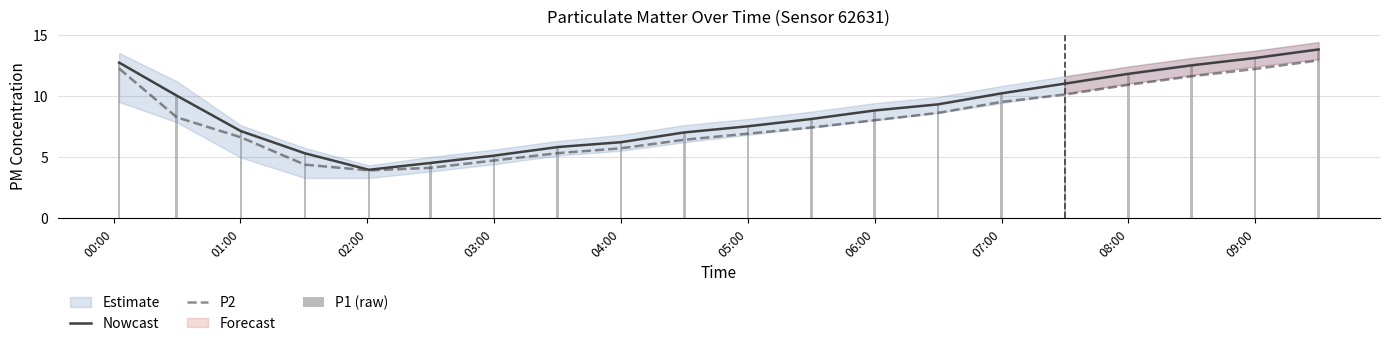

Is the value of P1 (raw) at 00:00 greater than the value of P2 at 16?

Yes